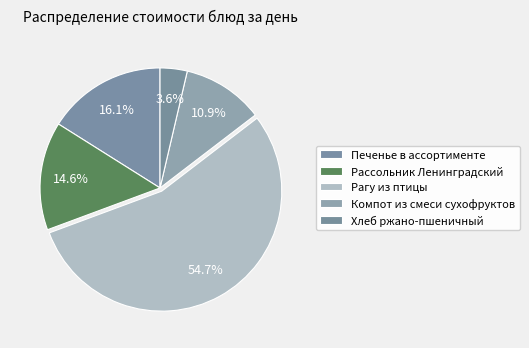

True or false: Хлеб ржано-пшеничный accounts for 4% of the total.

True